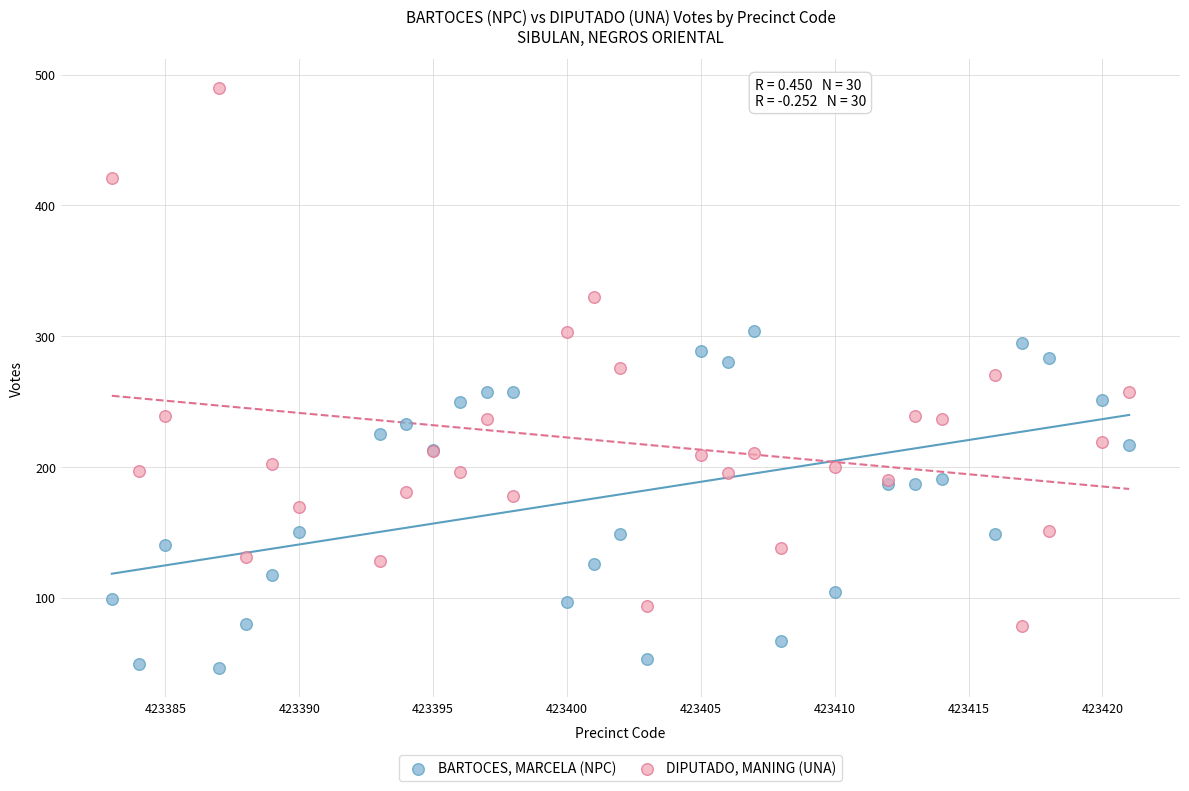

What is the X range (max minus min) for the scatter plot?

38